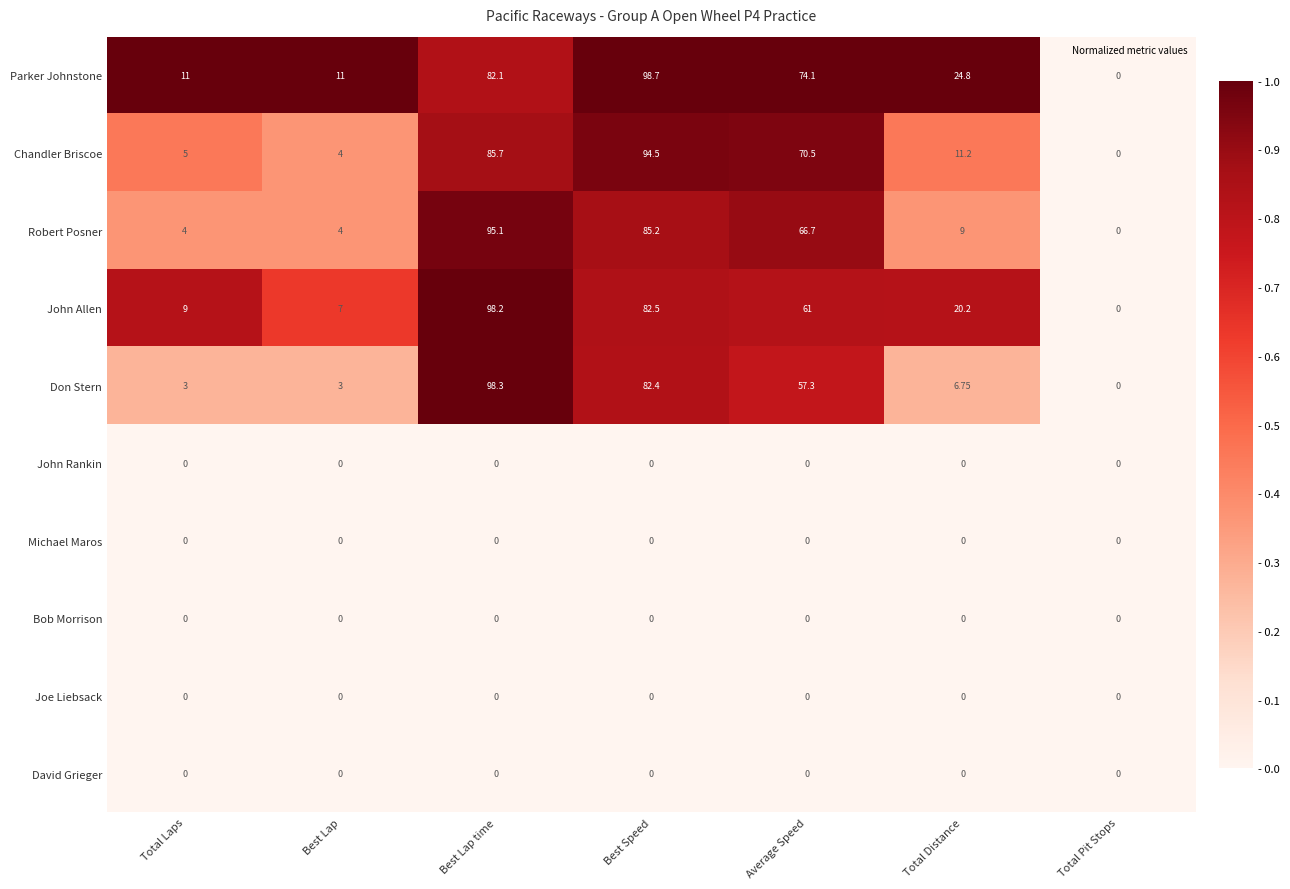

Which series has the largest total across all categories?

Parker Johnstone